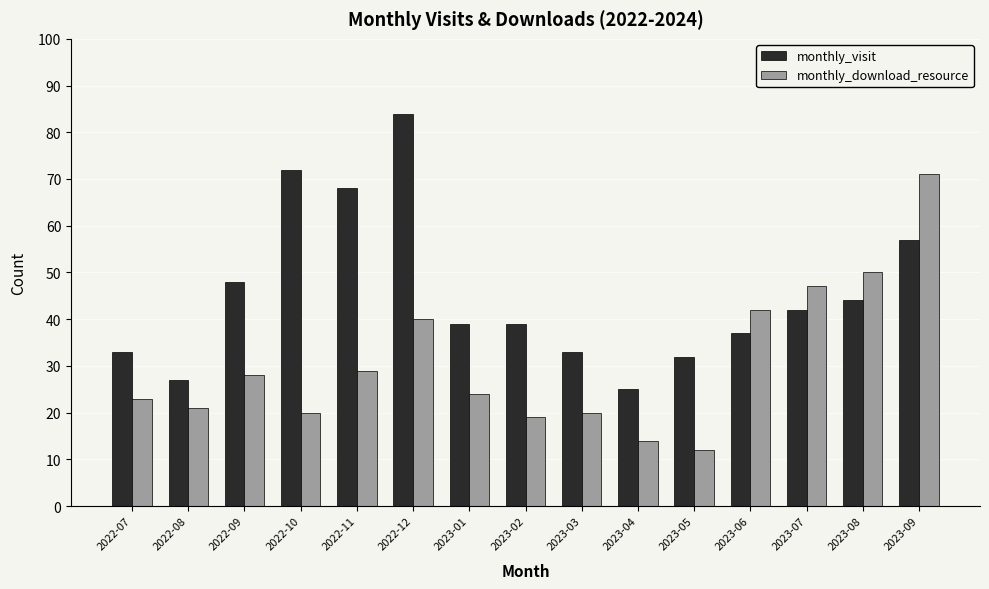

At 2023-06, list the series in order from largest to smallest.

monthly_download_resource, monthly_visit